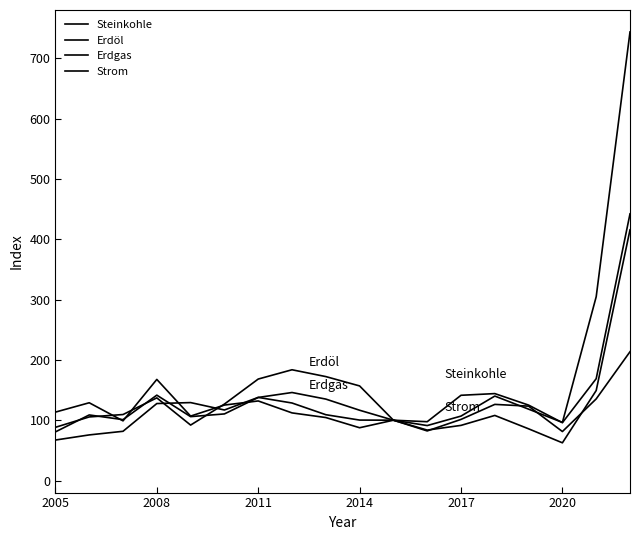

What is the difference between the maximum and minimum values in the Steinkohle series?

375.0